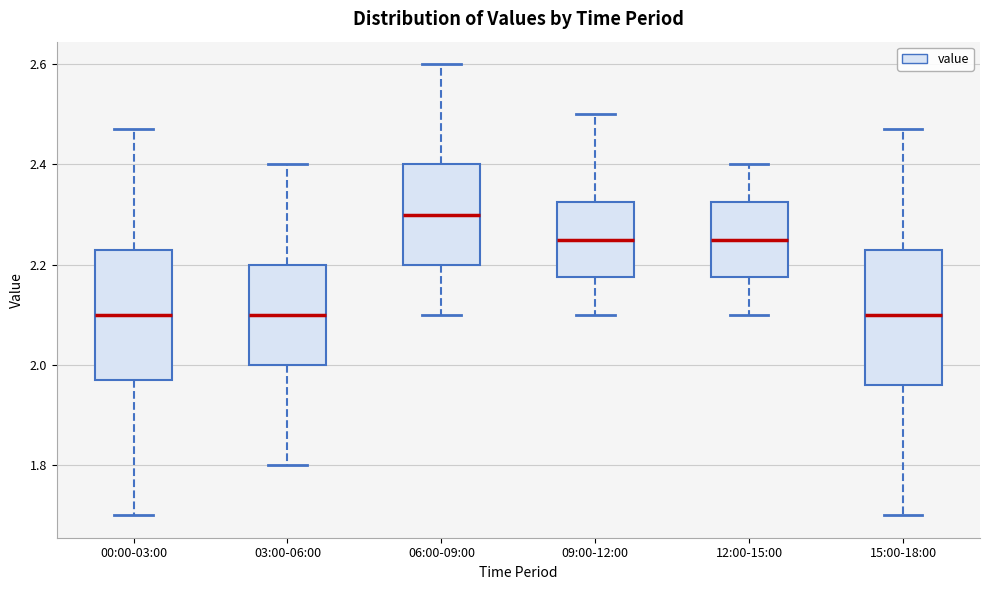

Reading left to right, read every box against the y-axis: the position of its median line, the range the box covers, and the ends of its whiskers. The values are not printed on the chart, so give them approximately, as read against the axis.

00:00-03:00: median 2.10, box 1.98 to 2.24, whiskers 1.70 to 2.48
03:00-06:00: median 2.10, box 2.00 to 2.20, whiskers 1.80 to 2.40
06:00-09:00: median 2.30, box 2.20 to 2.40, whiskers 2.10 to 2.60
09:00-12:00: median 2.26, box 2.18 to 2.32, whiskers 2.10 to 2.50
12:00-15:00: median 2.26, box 2.18 to 2.32, whiskers 2.10 to 2.40
15:00-18:00: median 2.10, box 1.96 to 2.24, whiskers 1.70 to 2.48